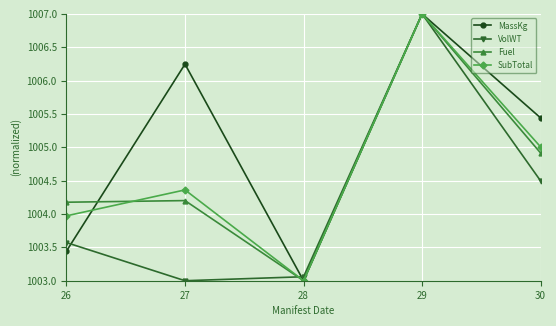

Does the chart have visible grid lines?

Yes